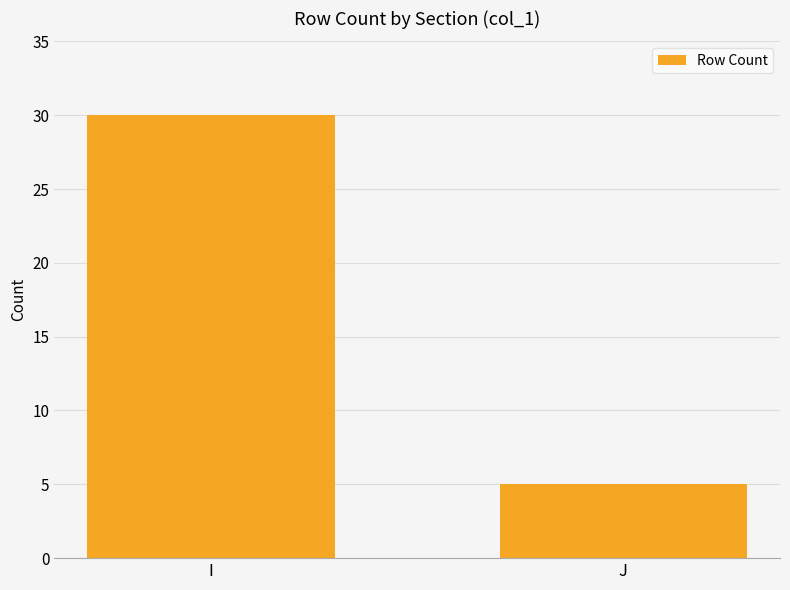

How many bars are there in total?

2